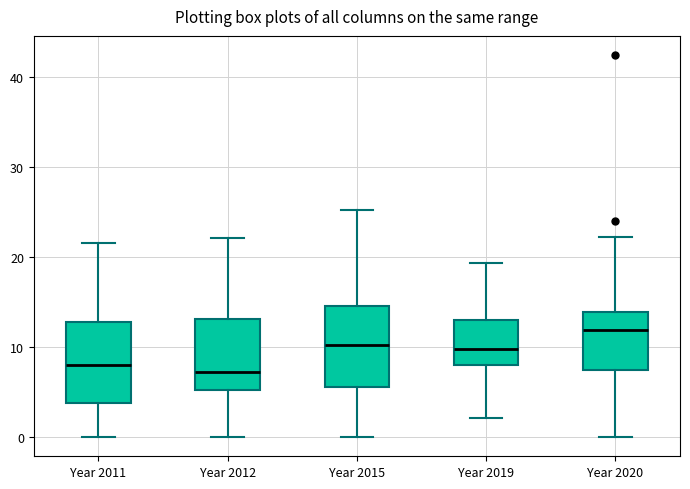

Reading left to right, transcribe this box plot: for each box, give where its median line is, the range the box spans, and where its two whiskers end, as read against the y-axis. The values are not printed on the chart, so give them approximately, as read against the axis.

Year 2011: median 8, box 4 to 13, whiskers 0 to 22
Year 2012: median 7, box 5 to 13, whiskers 0 to 22
Year 2015: median 10, box 6 to 15, whiskers 0 to 25
Year 2019: median 10, box 8 to 13, whiskers 2 to 19
Year 2020: median 12, box 7 to 14, whiskers 0 to 22